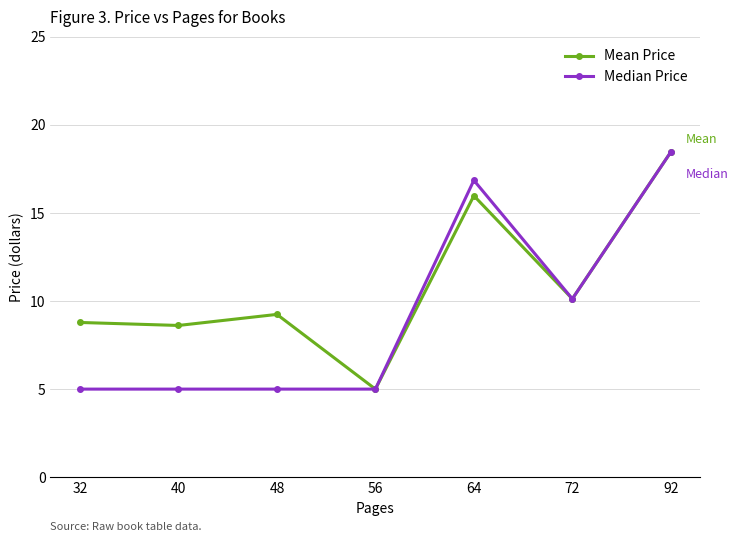

Between 32 and 48, which series saw the biggest shift?

Mean Price